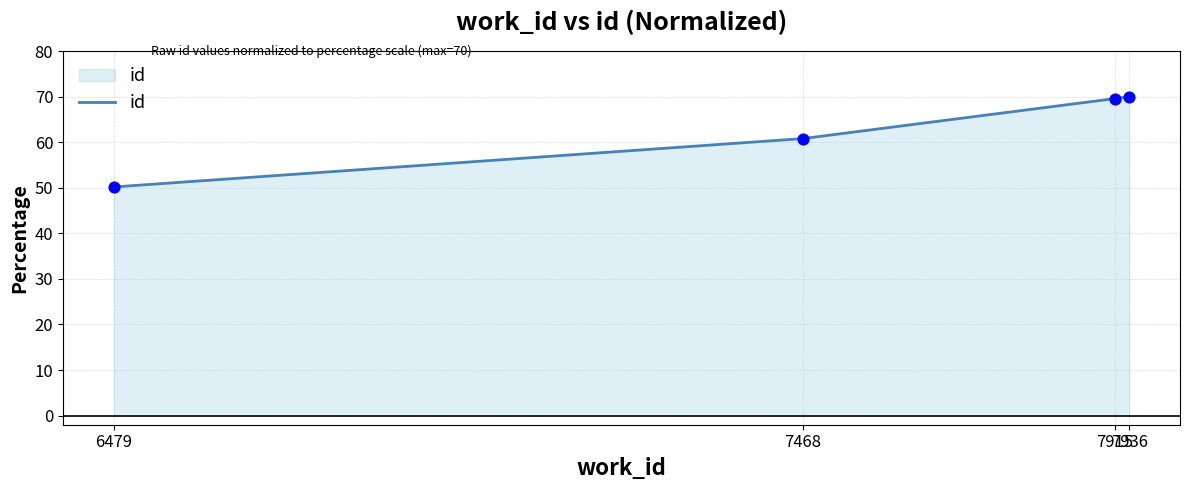

What is the average value?

62.6